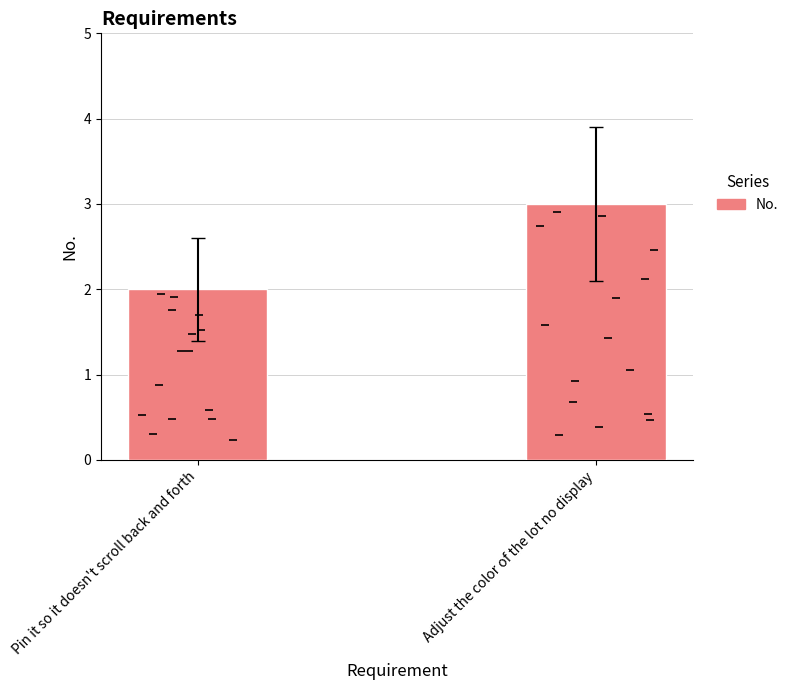

Reading left to right, transcribe all the data shown in this chart.

2	3